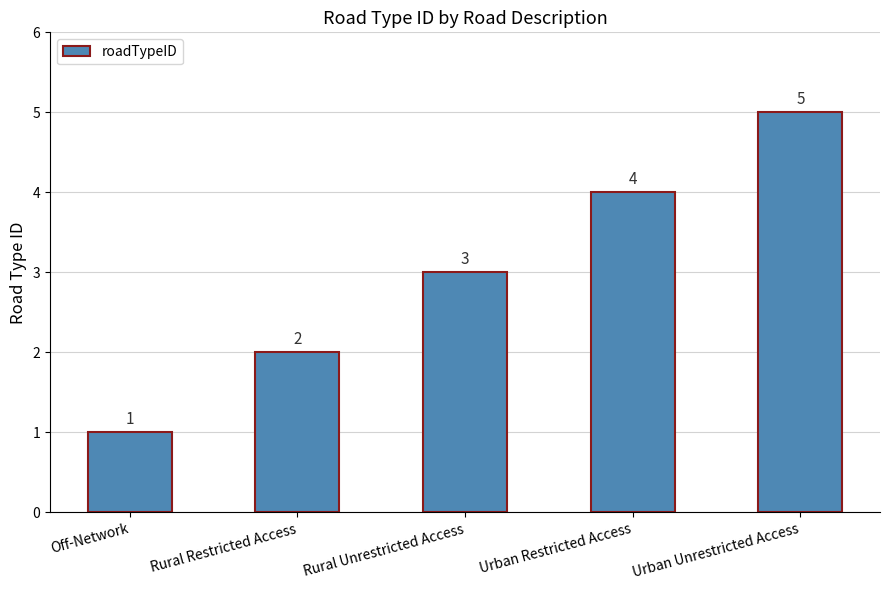

Reading left to right, transcribe all the data shown in this chart.

1	2	3	4	5